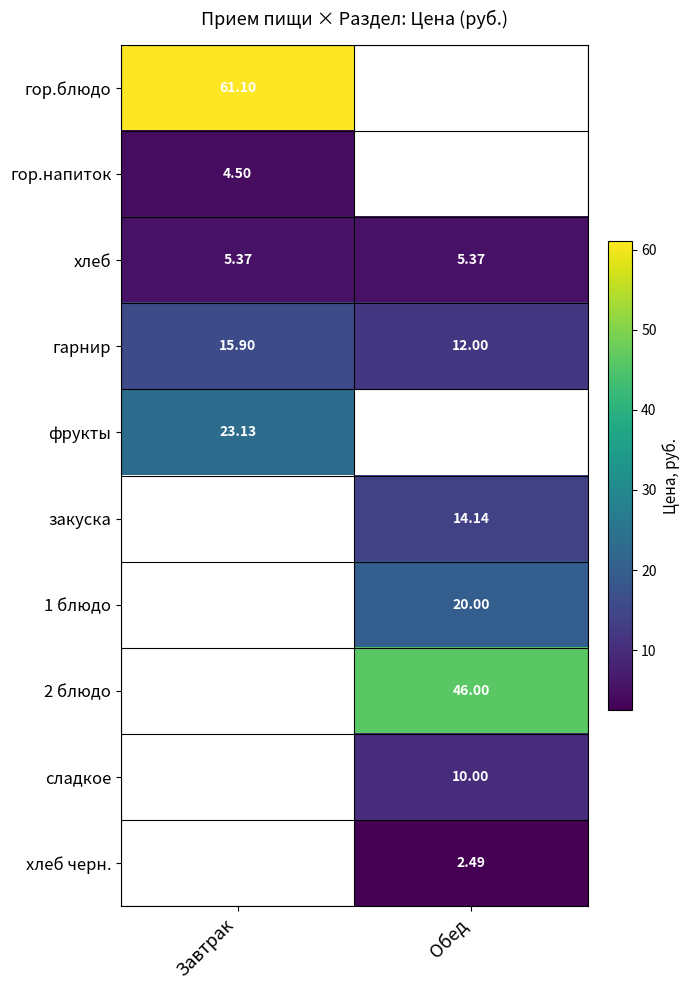

Is the value of гор.напиток at Обед greater than the value of хлеб at Обед?

No